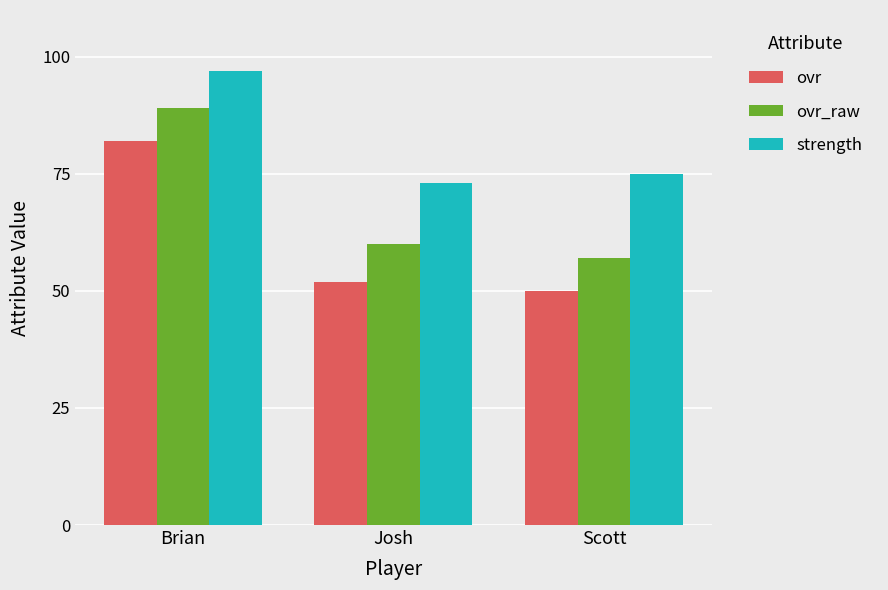

What is the total value across all series at Josh?

185